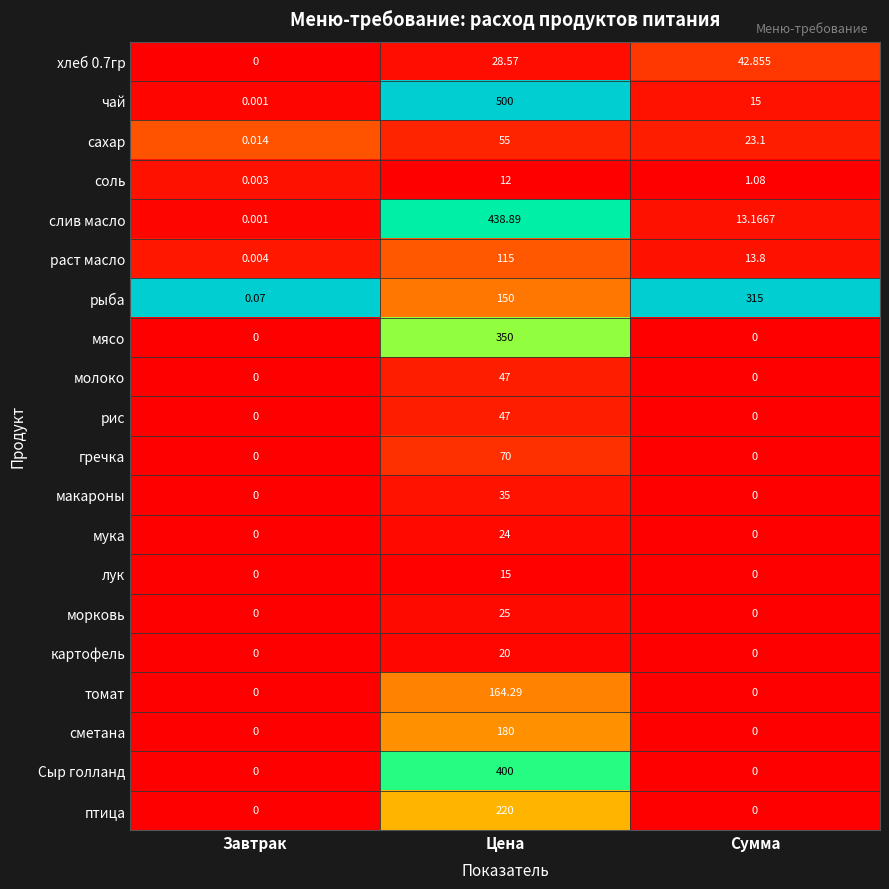

Which series changed the most between Цена and Сумма?

чай